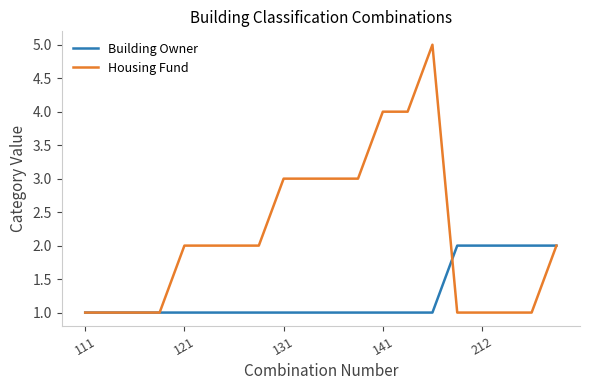

Which series has the largest total across all categories?

Housing Fund